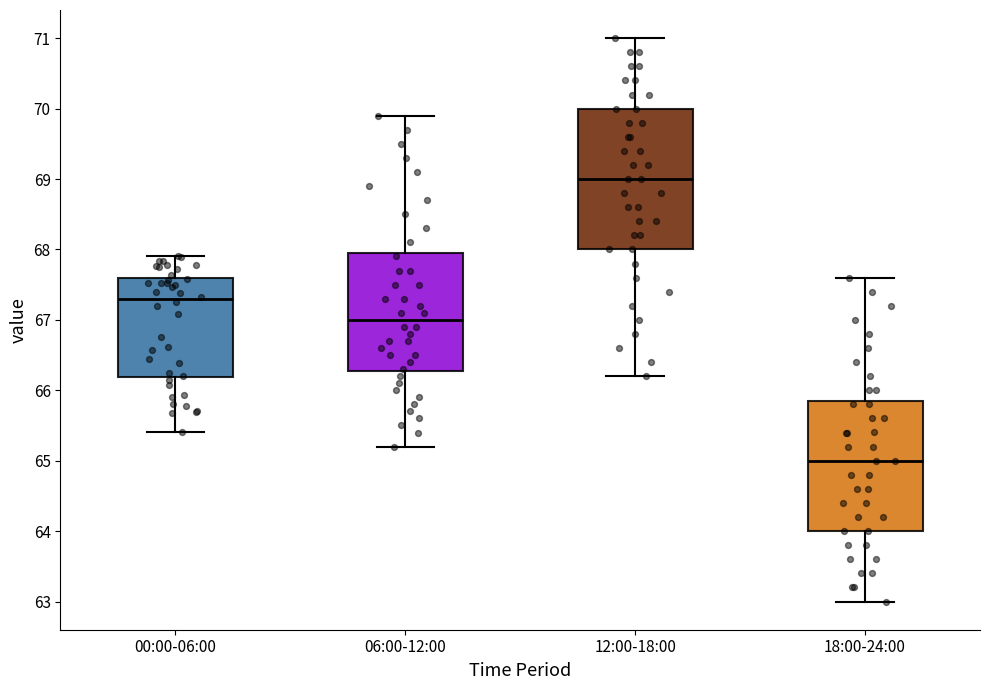

Where is the lower edge of the box for 18:00-24:00 on the y-axis? The values are not printed on the chart, so give them approximately, as read against the axis.

64.0